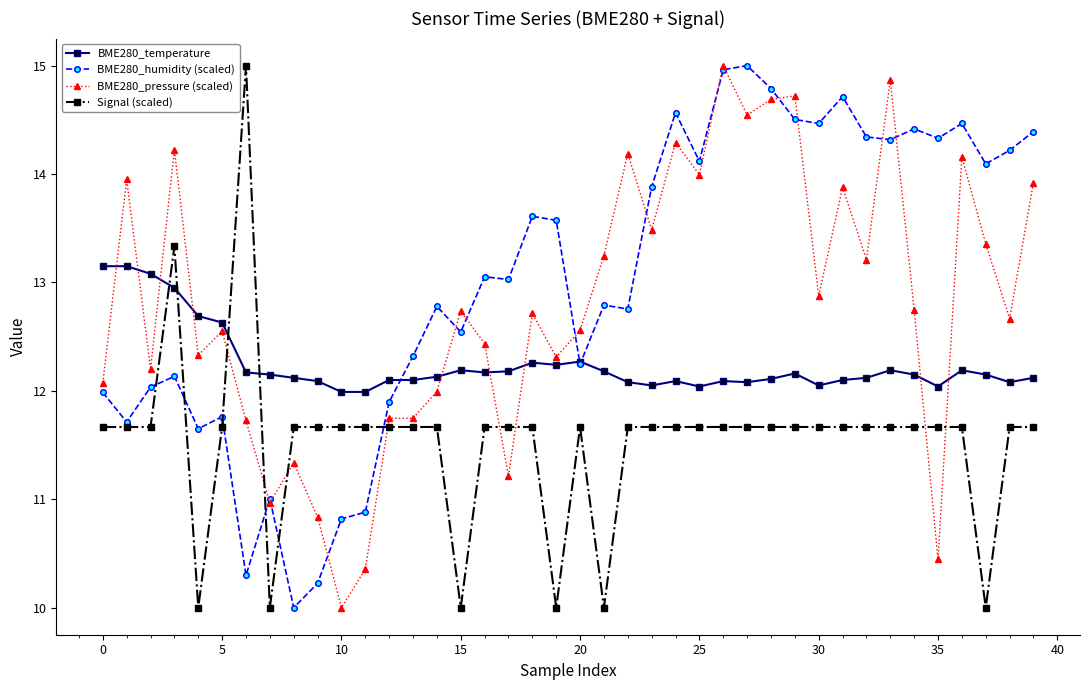

At how many categories does at least one series exceed 14?

19